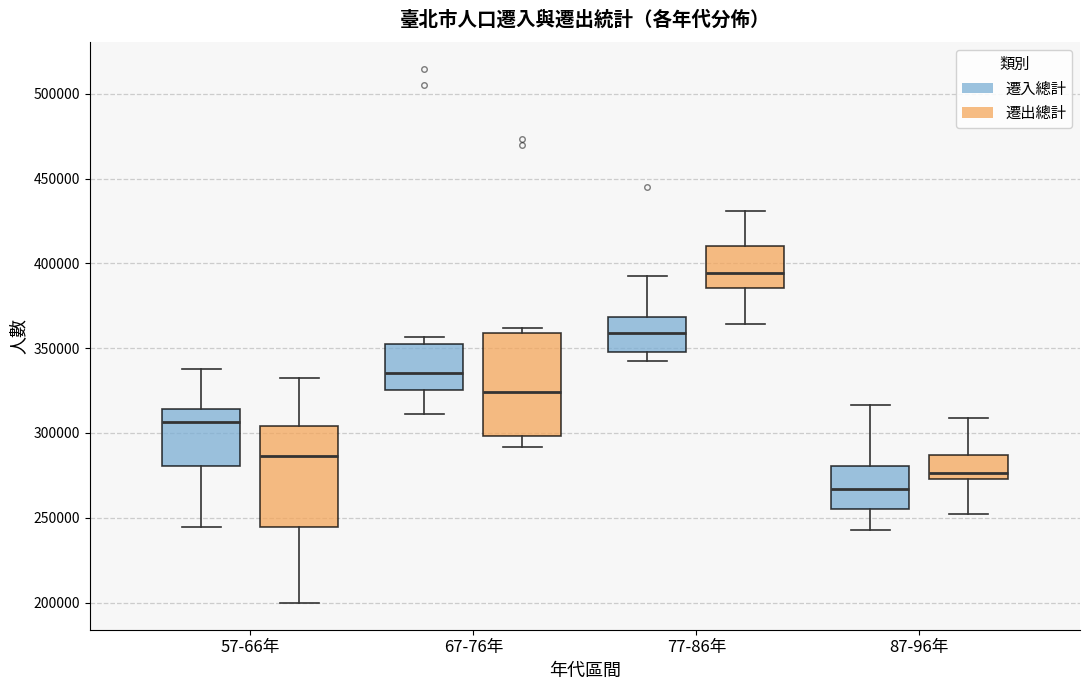

Reading left to right, transcribe this box plot: for each box, give where its median line is, the range the box spans, and where its two whiskers end, as read against the y-axis. The values are not printed on the chart, so give them approximately, as read against the axis.

57-66年 (遷入總計): median 305000, box 280000 to 315000, whiskers 245000 to 340000
57-66年 (遷出總計): median 285000, box 245000 to 305000, whiskers 200000 to 335000
67-76年 (遷入總計): median 335000, box 325000 to 350000, whiskers 310000 to 355000
67-76年 (遷出總計): median 325000, box 300000 to 360000, whiskers 290000 to 360000 (just above the box's upper edge)
77-86年 (遷入總計): median 360000, box 350000 to 370000, whiskers 340000 to 395000
77-86年 (遷出總計): median 395000, box 385000 to 410000, whiskers 365000 to 430000
87-96年 (遷入總計): median 265000, box 255000 to 280000, whiskers 245000 to 315000
87-96年 (遷出總計): median 275000 (just above the box's lower edge), box 275000 to 285000, whiskers 250000 to 310000